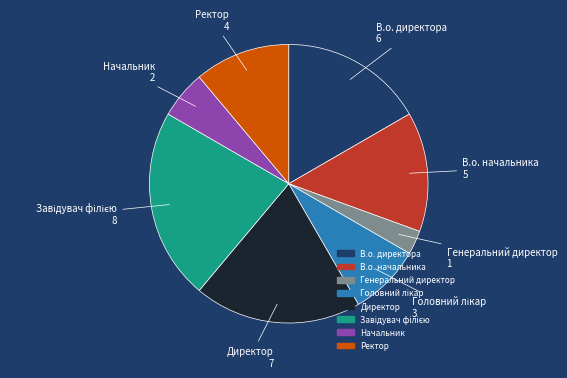

Between Начальник and В.о. директора, which is larger?

В.о. директора